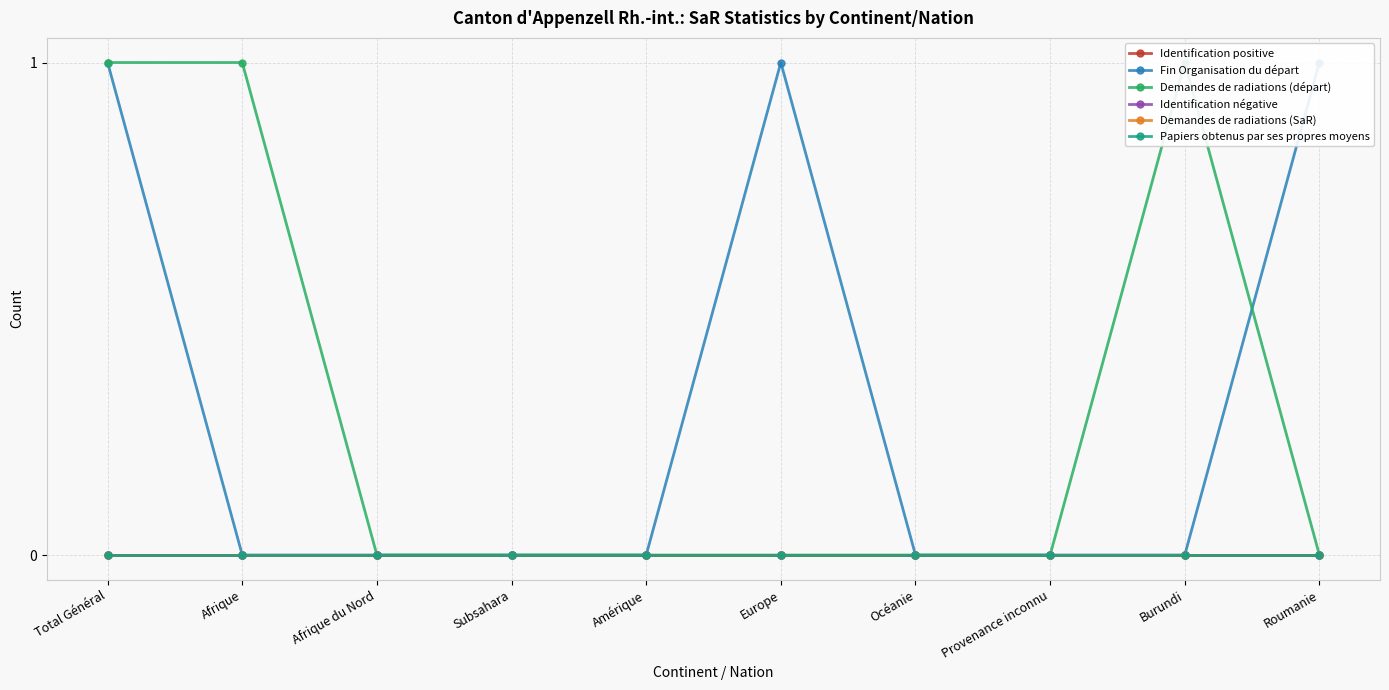

True or false: Demandes de radiations (départ) and Papiers obtenus par ses propres moyens intersect in this chart.

False